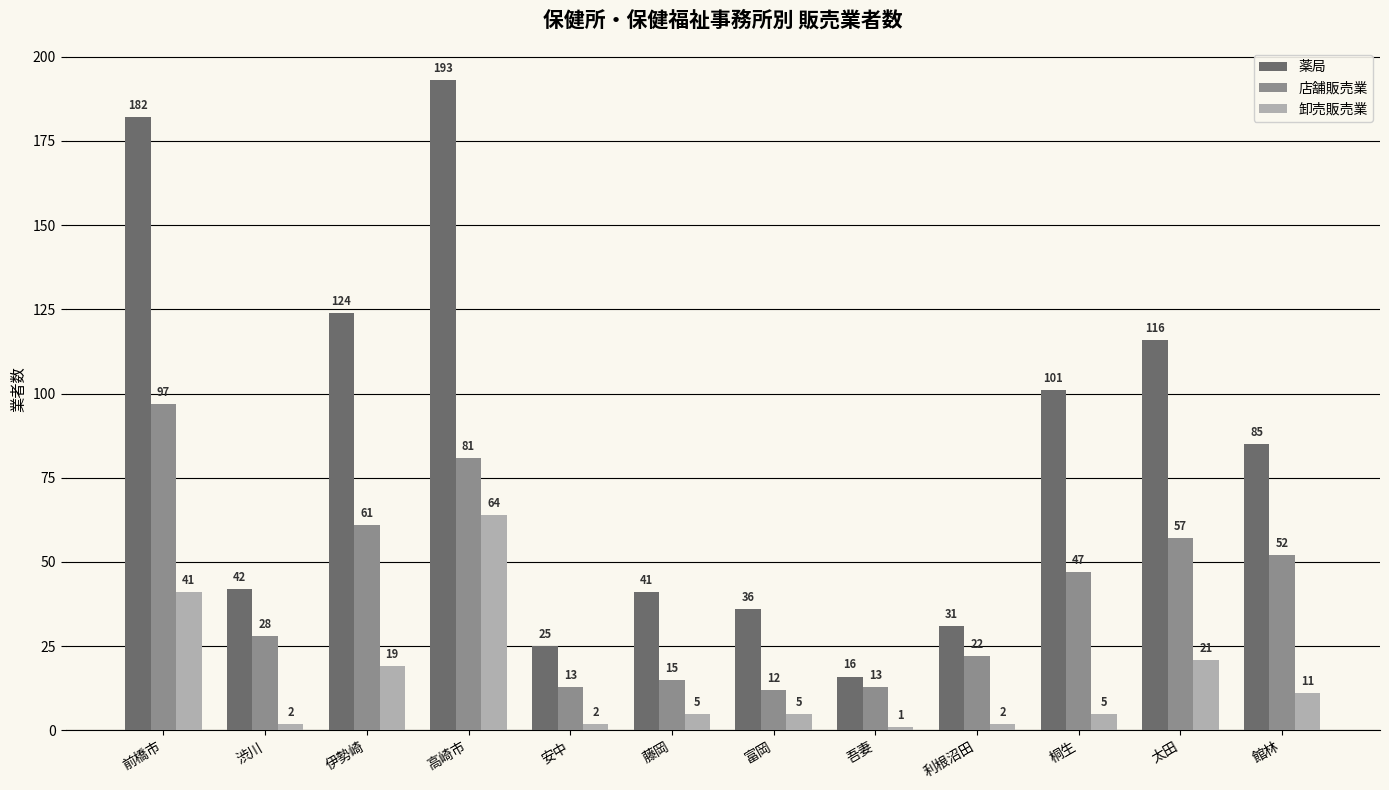

What is the greatest value displayed?

193